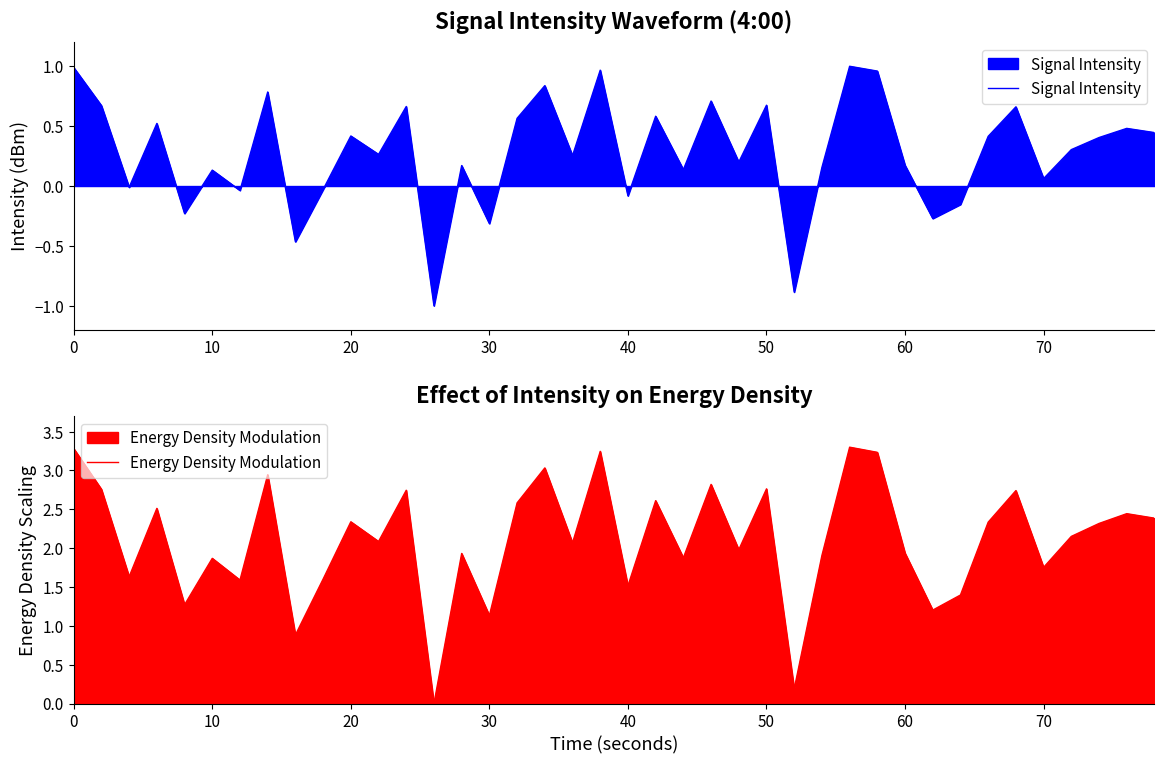

List the series in order of their peak value, lowest first.

Signal Intensity, Energy Density Modulation